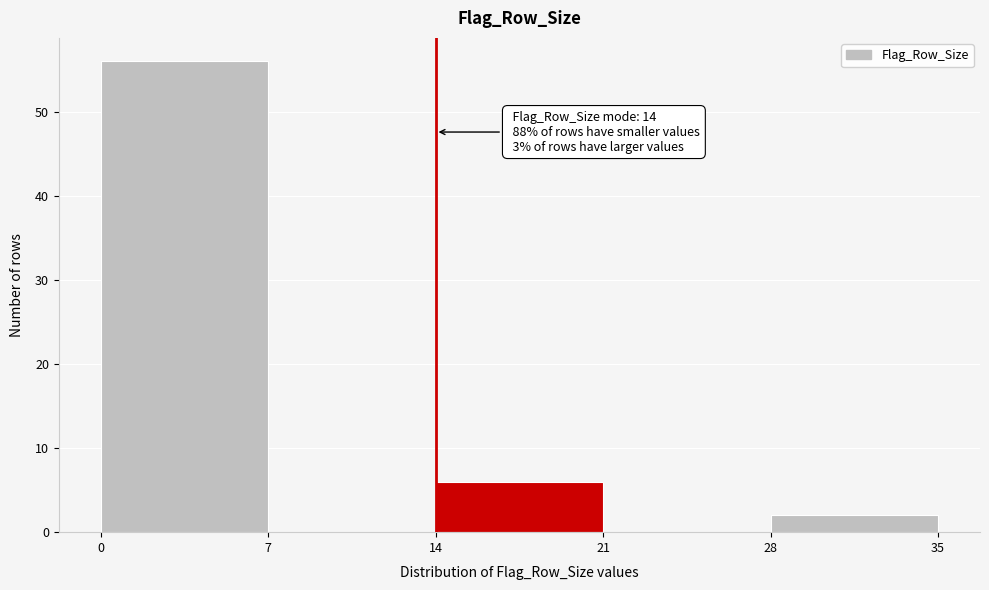

Over which range of the x-axis is the bar tallest?

0 to 7